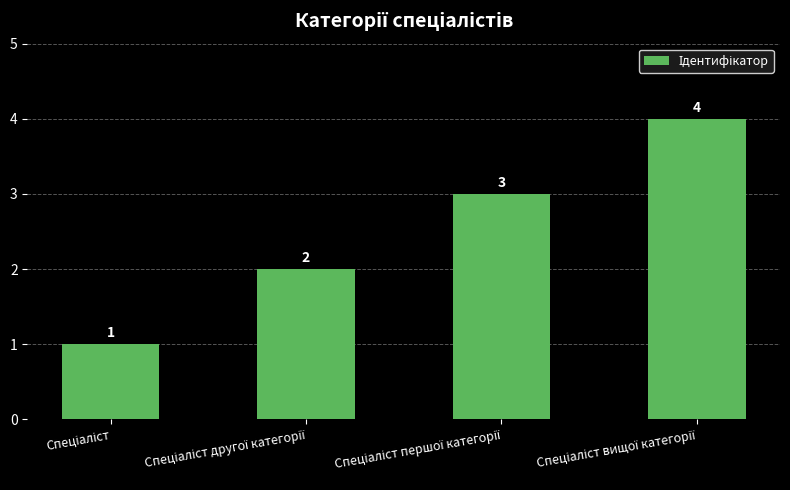

Reading left to right, extract all data points from this chart.

1	2	3	4